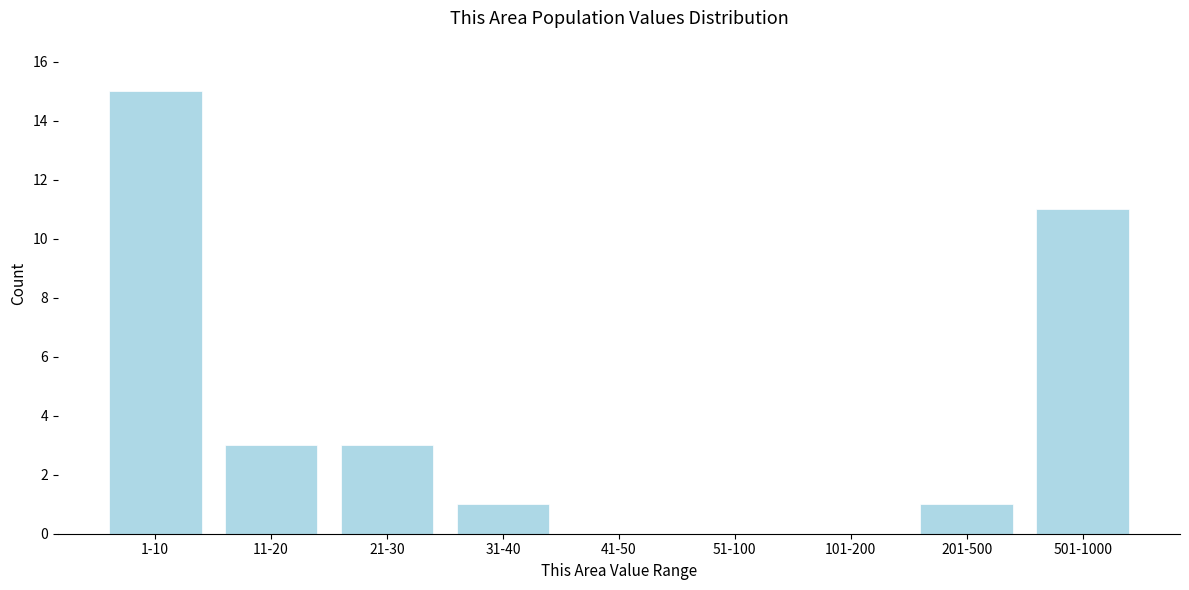

Reading left to right, extract all data points from this chart.

1-10=15	11-20=3	21-30=3	31-40=1	41-50=0	51-100=0	101-200=0	201-500=1	501-1000=11